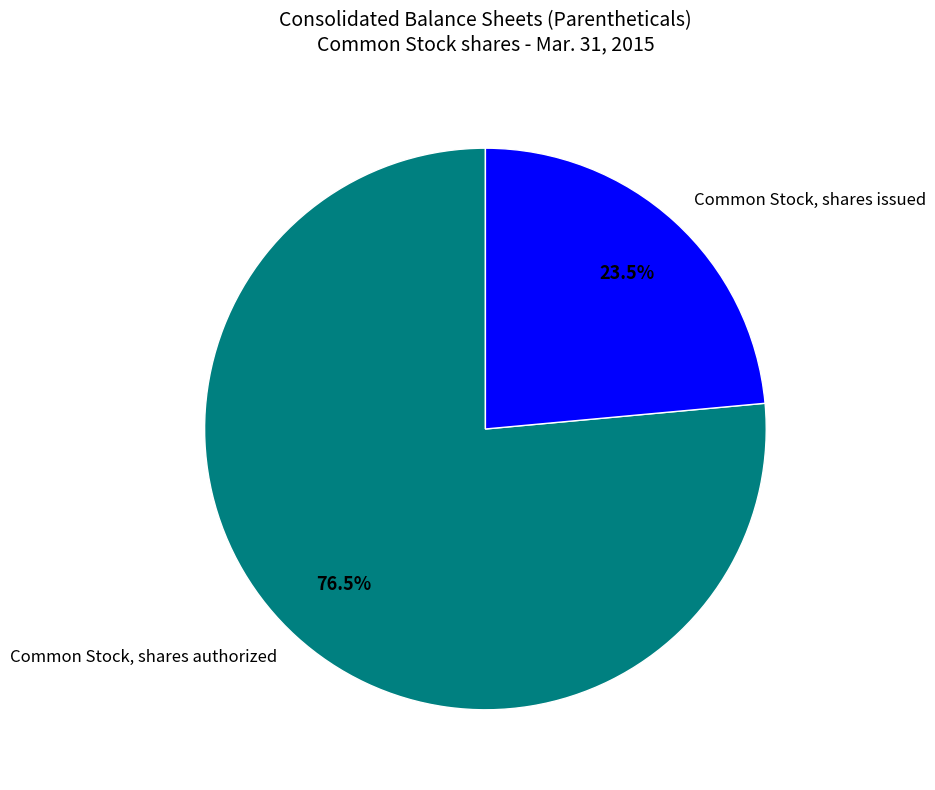

Count the number of slices in the pie.

2